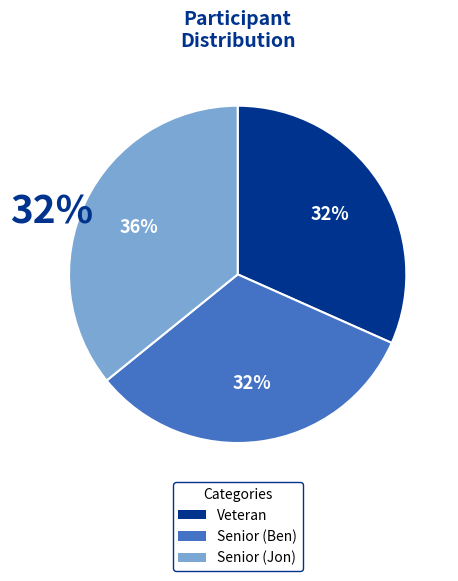

Combined, do Senior (Ben) and Senior (Jon) account for over 50%?

Yes